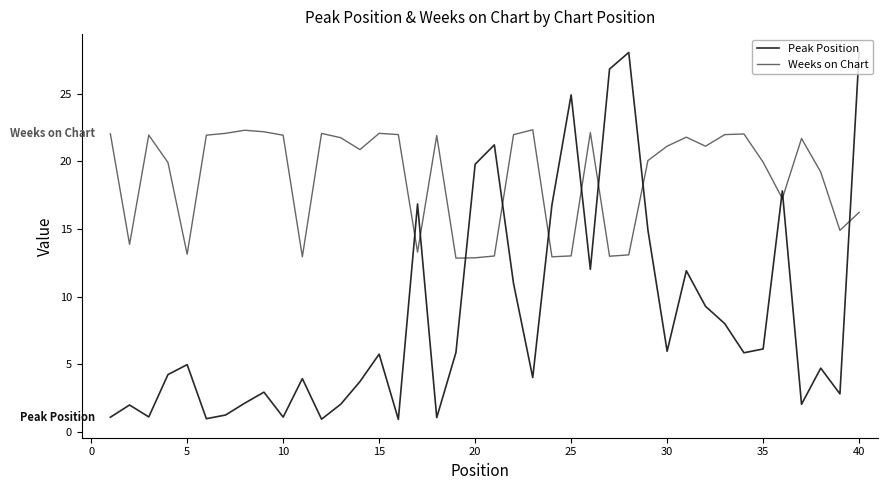

How many times do Weeks on Chart and Peak Position cross each other?

11